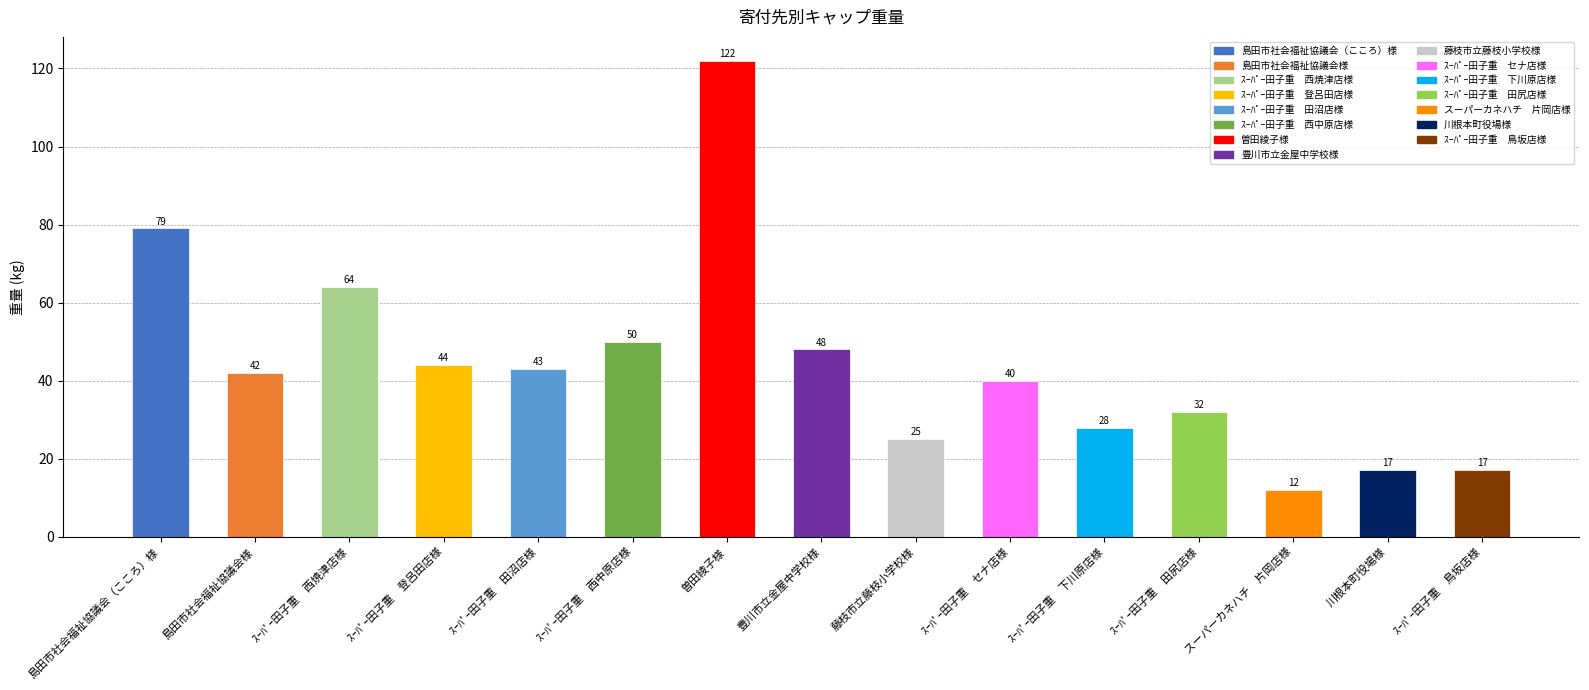

The value at 川根本町役場様 is 17. True or false?

True